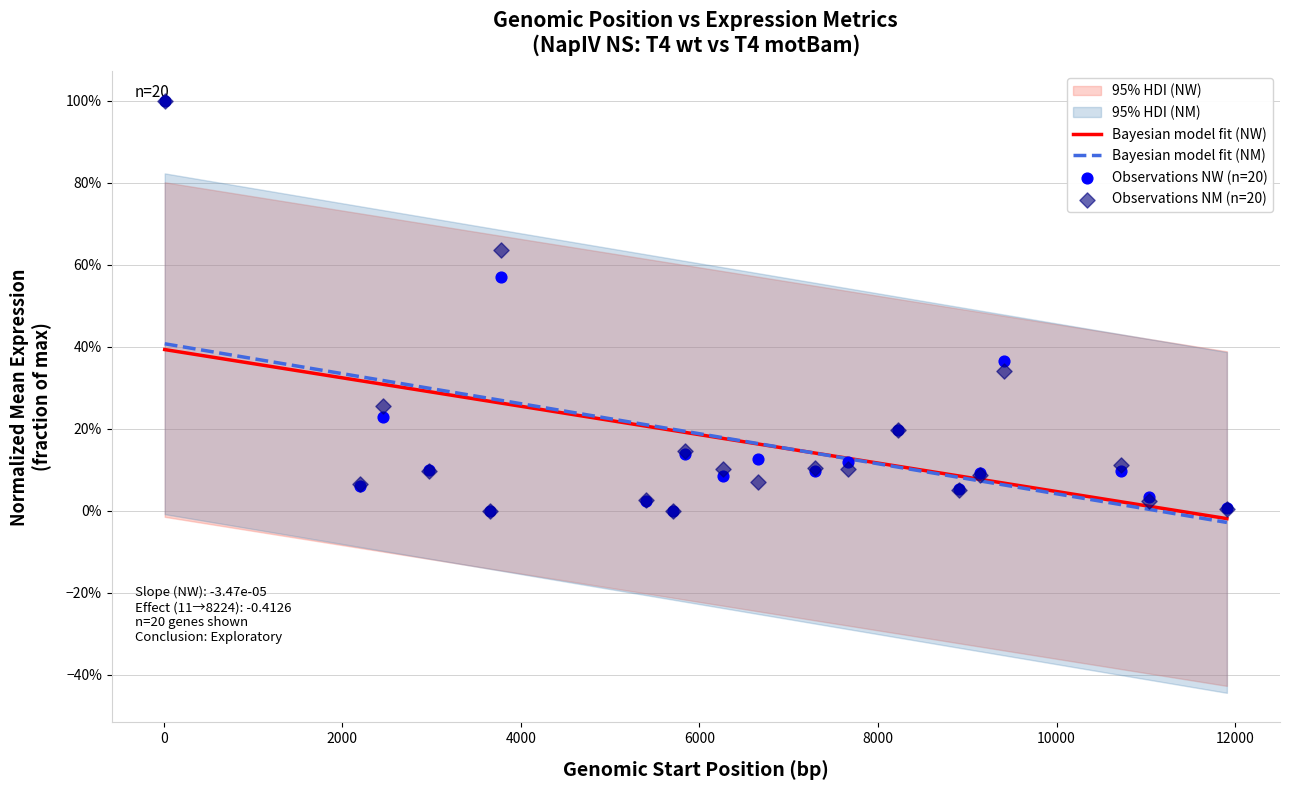

At how many categories does at least one series exceed 0?

18